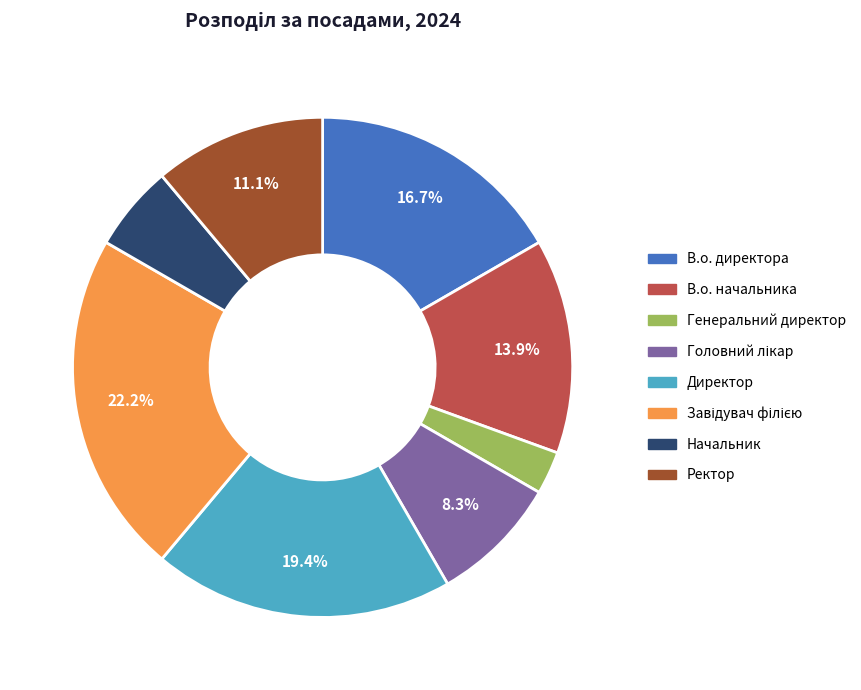

Does any single category account for the majority?

No